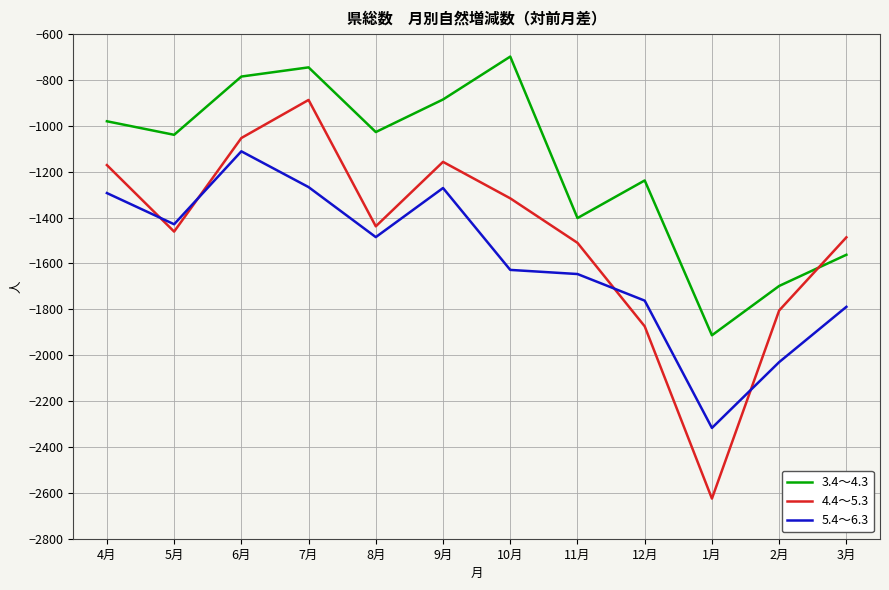

Which series has the largest total across all categories?

3.4～4.3